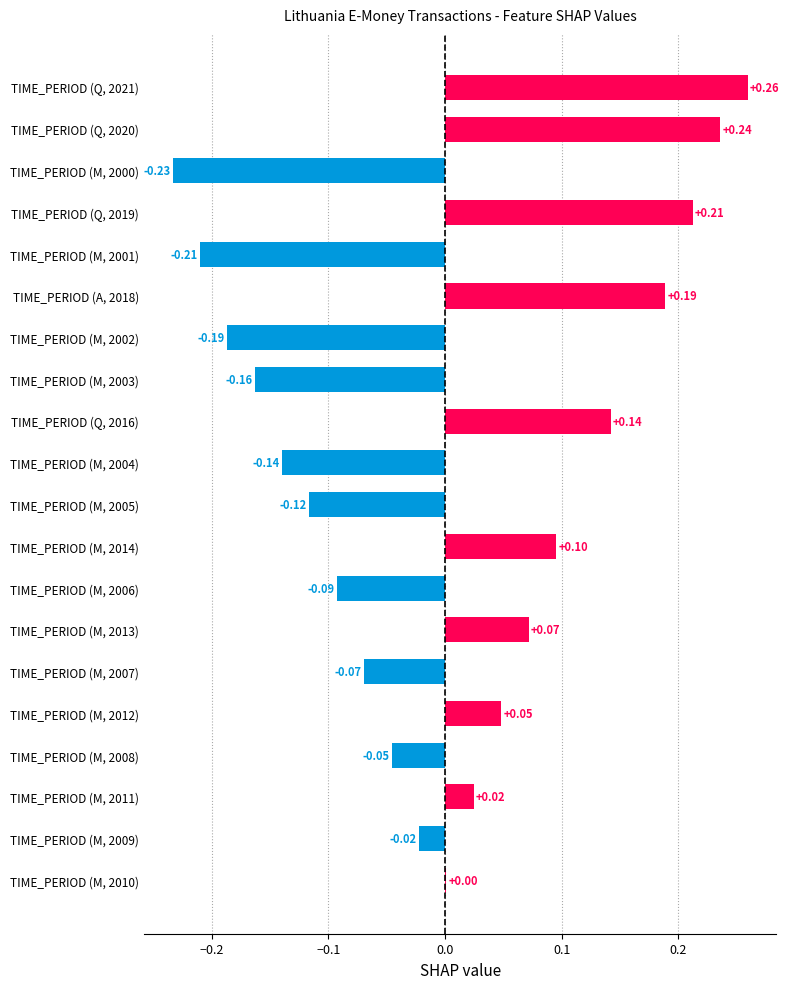

Are the bars horizontal?

Yes